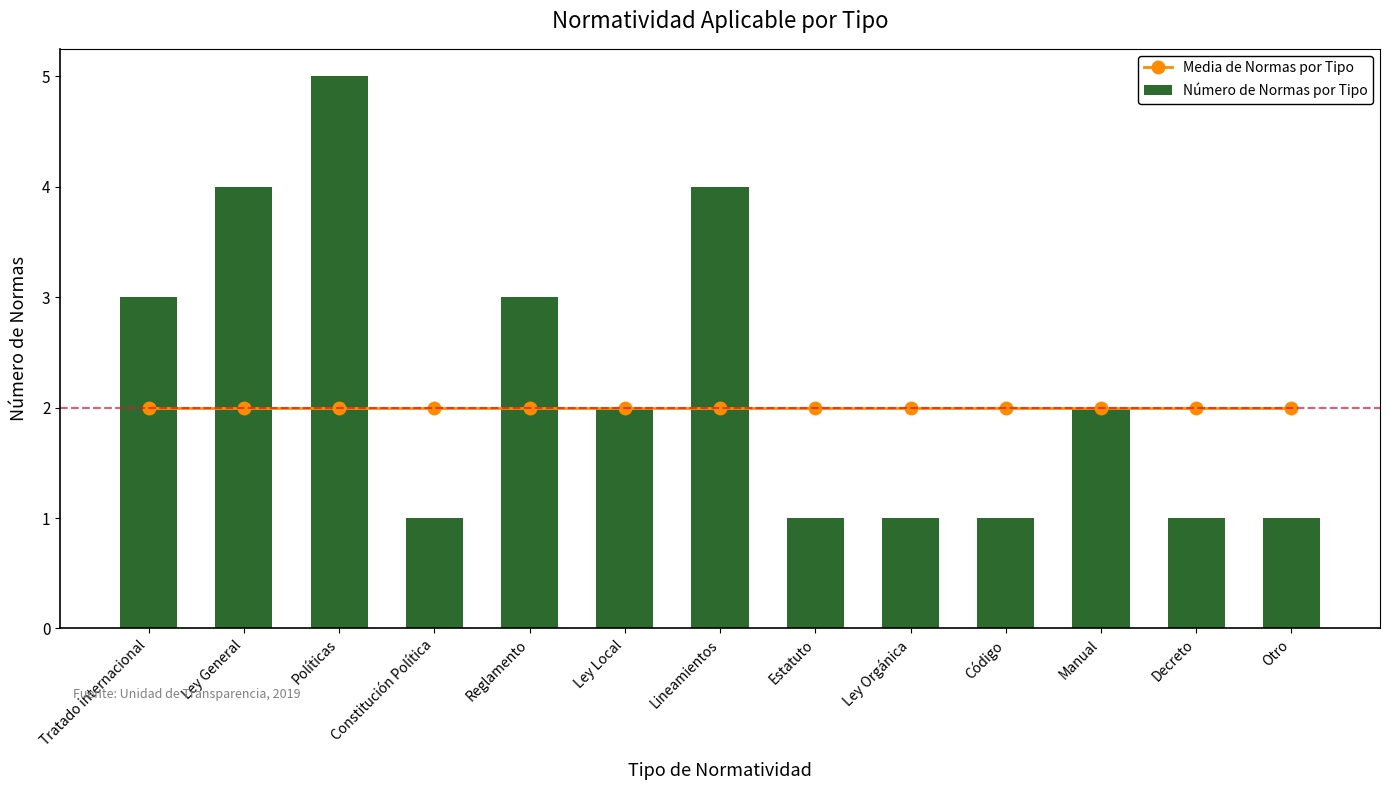

Which has a higher value, Políticas or Decreto?

Políticas